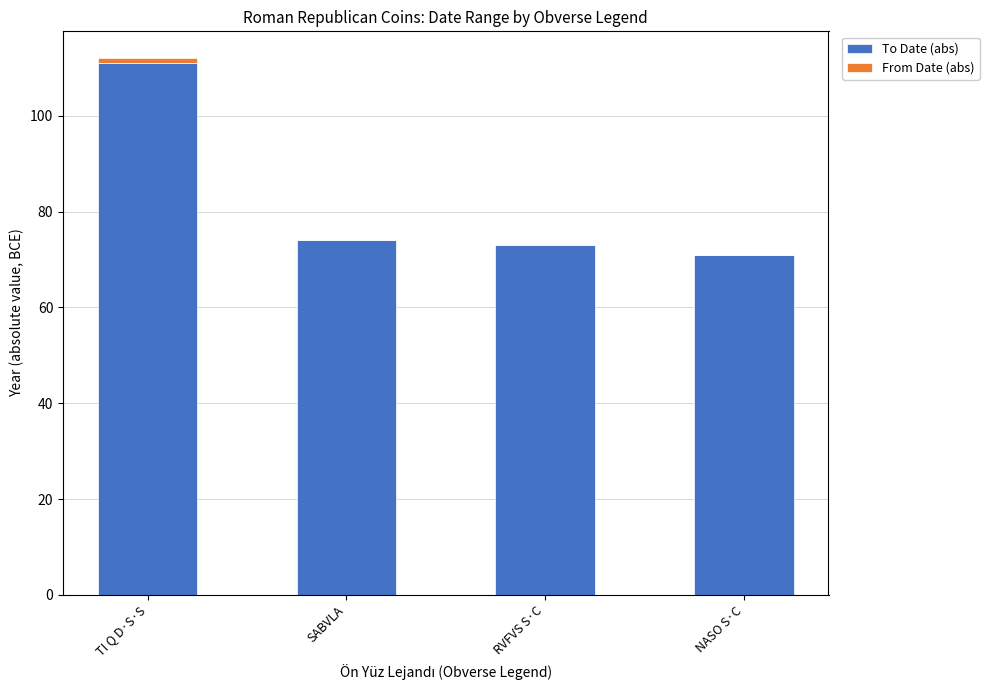

The value of To Date (abs) at TI Q D·S·S is 22. True or false?

False